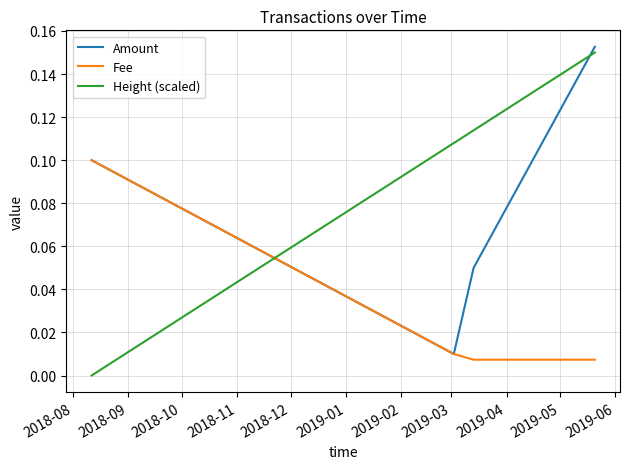

Rank the series by their average value, from highest to lowest.

Height (scaled), Amount, Fee